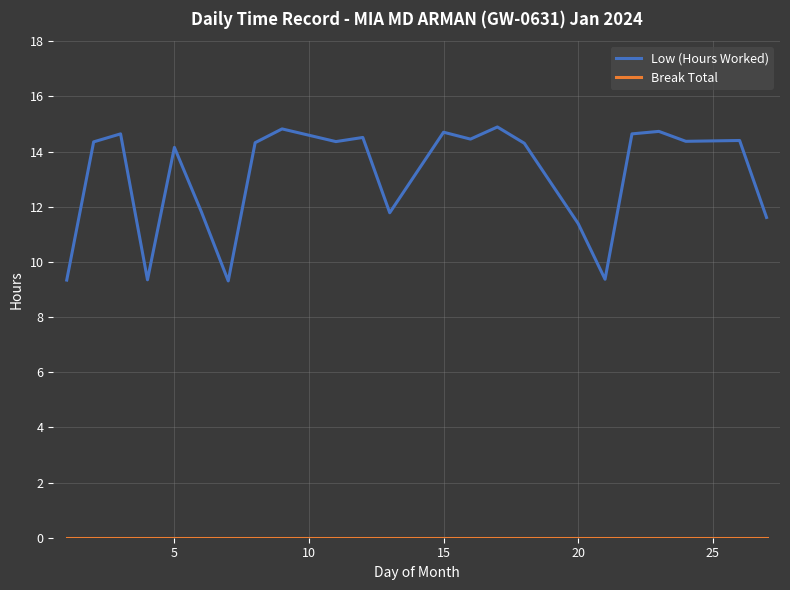

Which series has the largest total across all categories?

Low (Hours Worked)